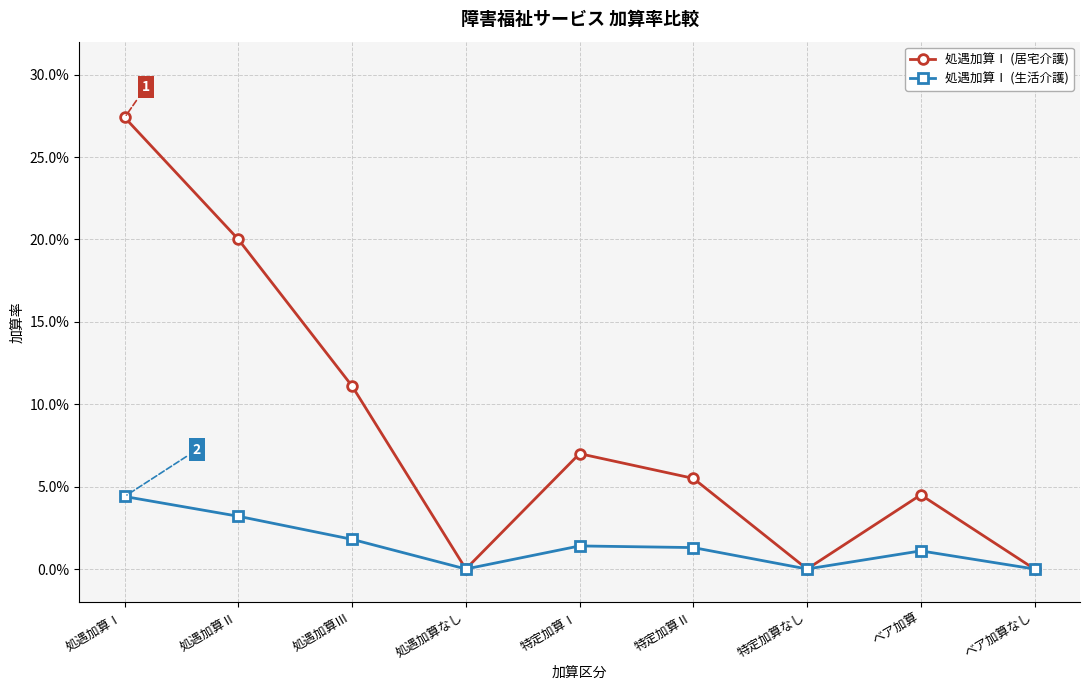

True or false: 処遇加算Ⅰ (生活介護) and 処遇加算Ⅰ (居宅介護) intersect in this chart.

False